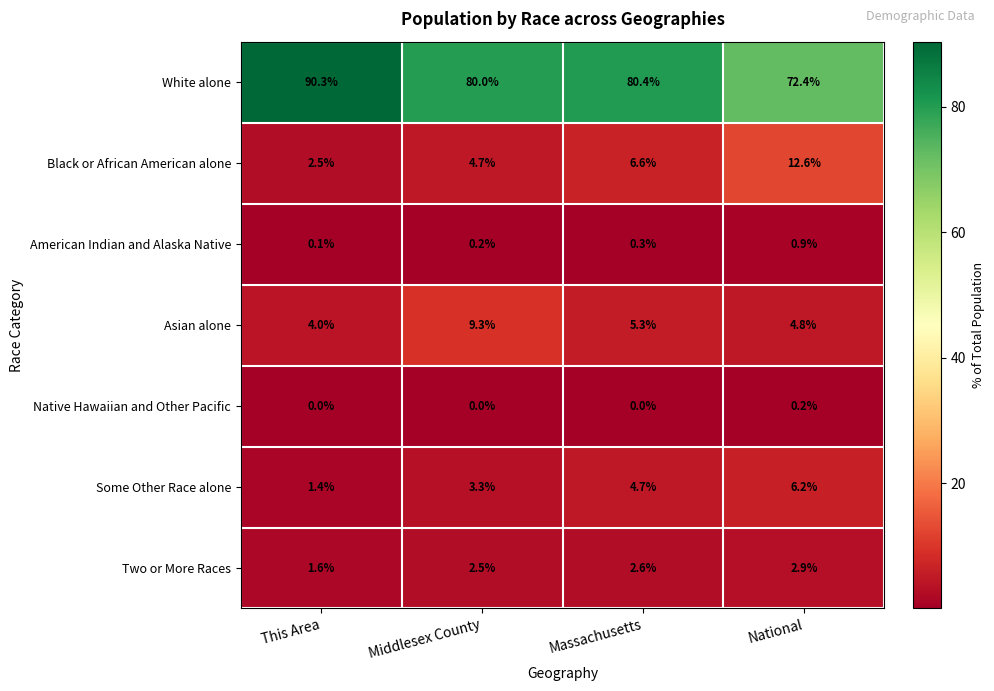

At how many categories does at least one series exceed 48?

4